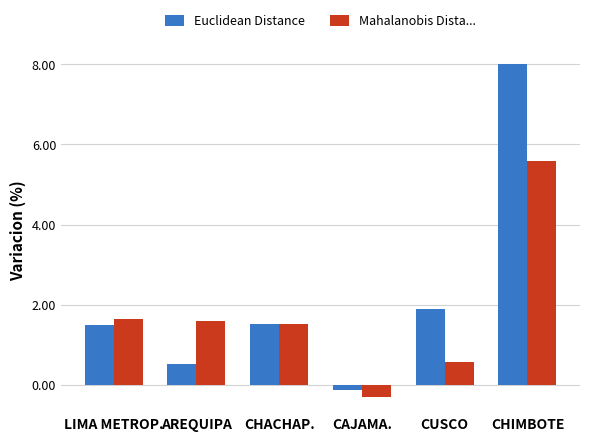

Reading left to right, list all the values displayed in this chart.

Euclidean Distance: 1.5	0.5	1.5	-0.1	1.9	8.0
Mahalanobis Dista...: 1.6	1.6	1.5	-0.3	0.6	5.6